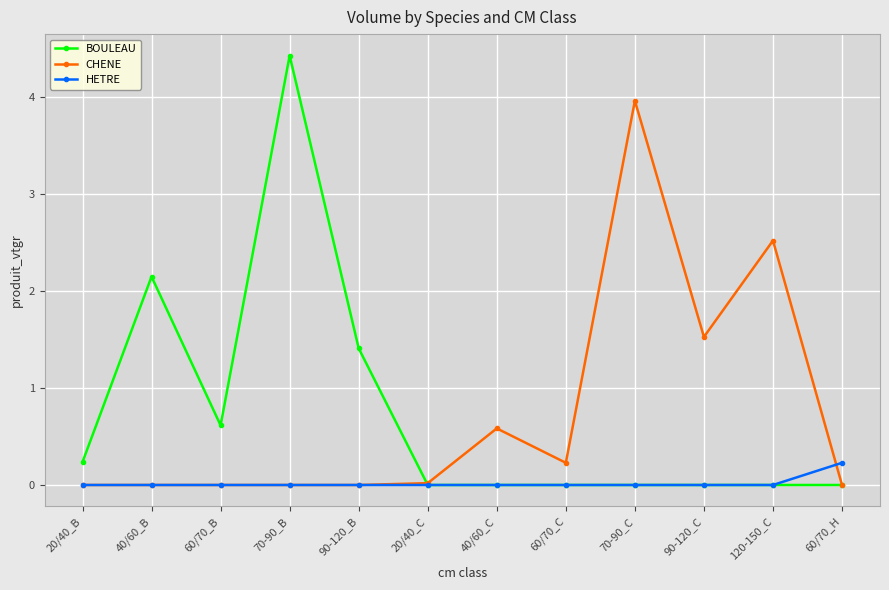

The CHENE series shows 1.5 at 20/40_B. True or false?

False